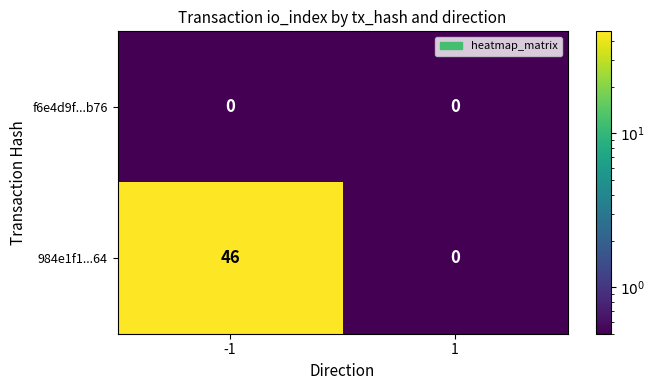

Which series has the largest range (max minus min)?

984e1f1...64